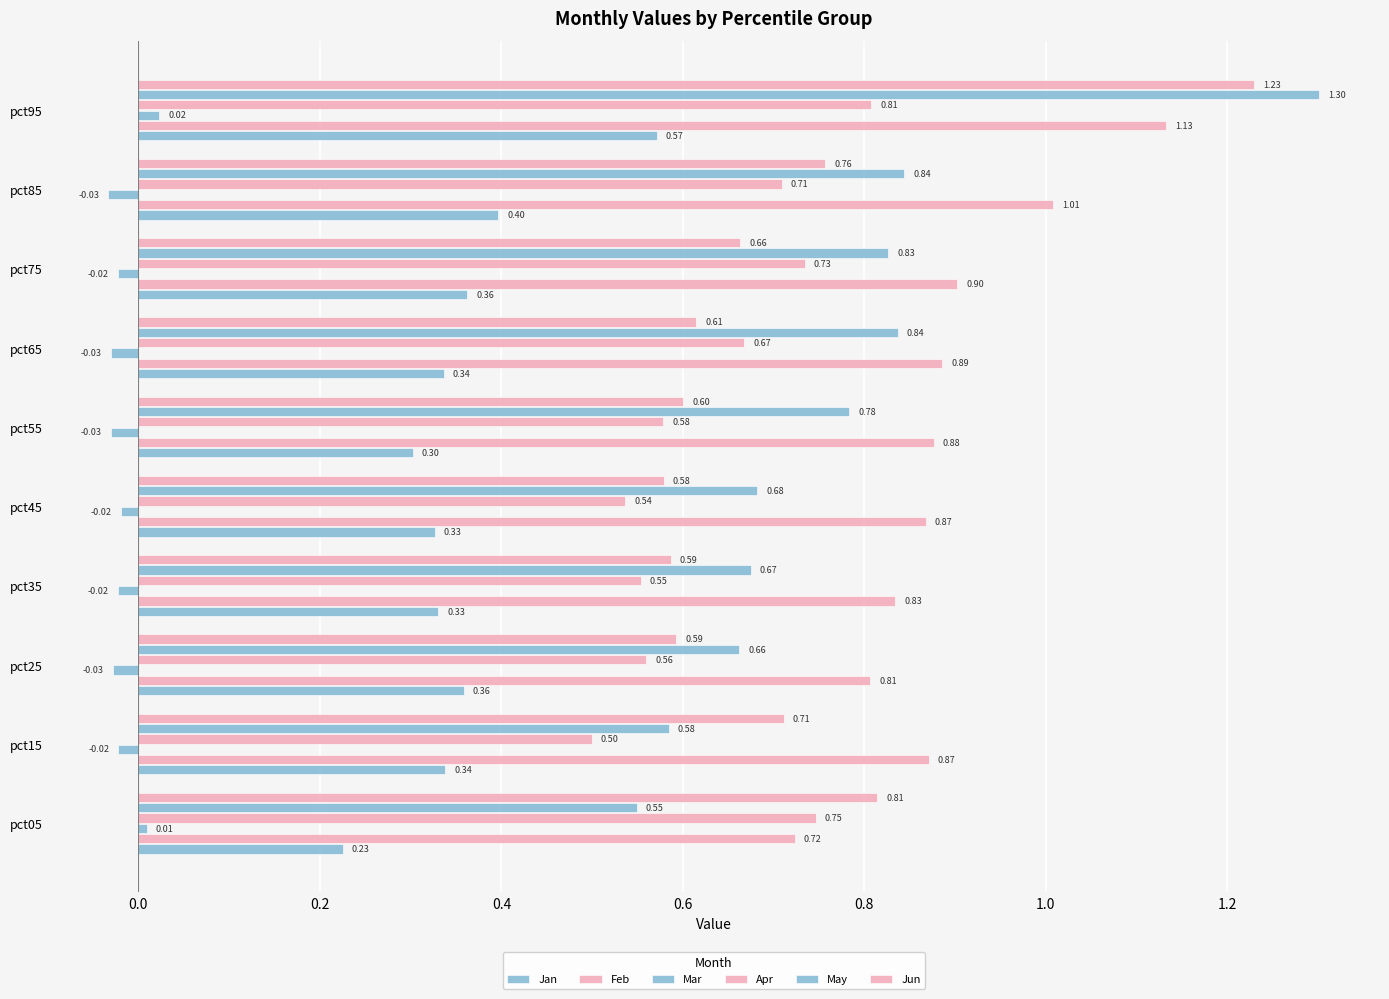

Count the number of data series in this chart.

6